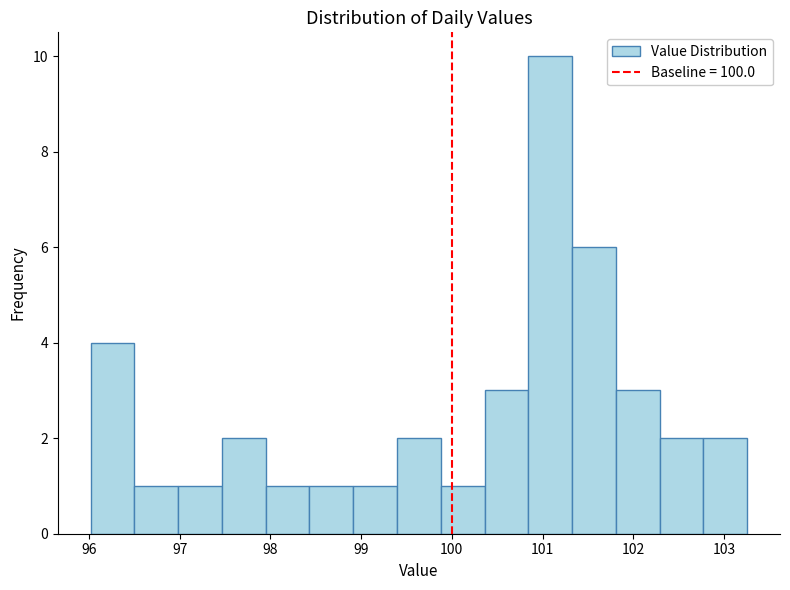

How tall is the bar that spans 96.0 to 96.5 on the x-axis? Neither the bar edges nor the heights are printed on the chart, so give them approximately, as read against the axes.

4